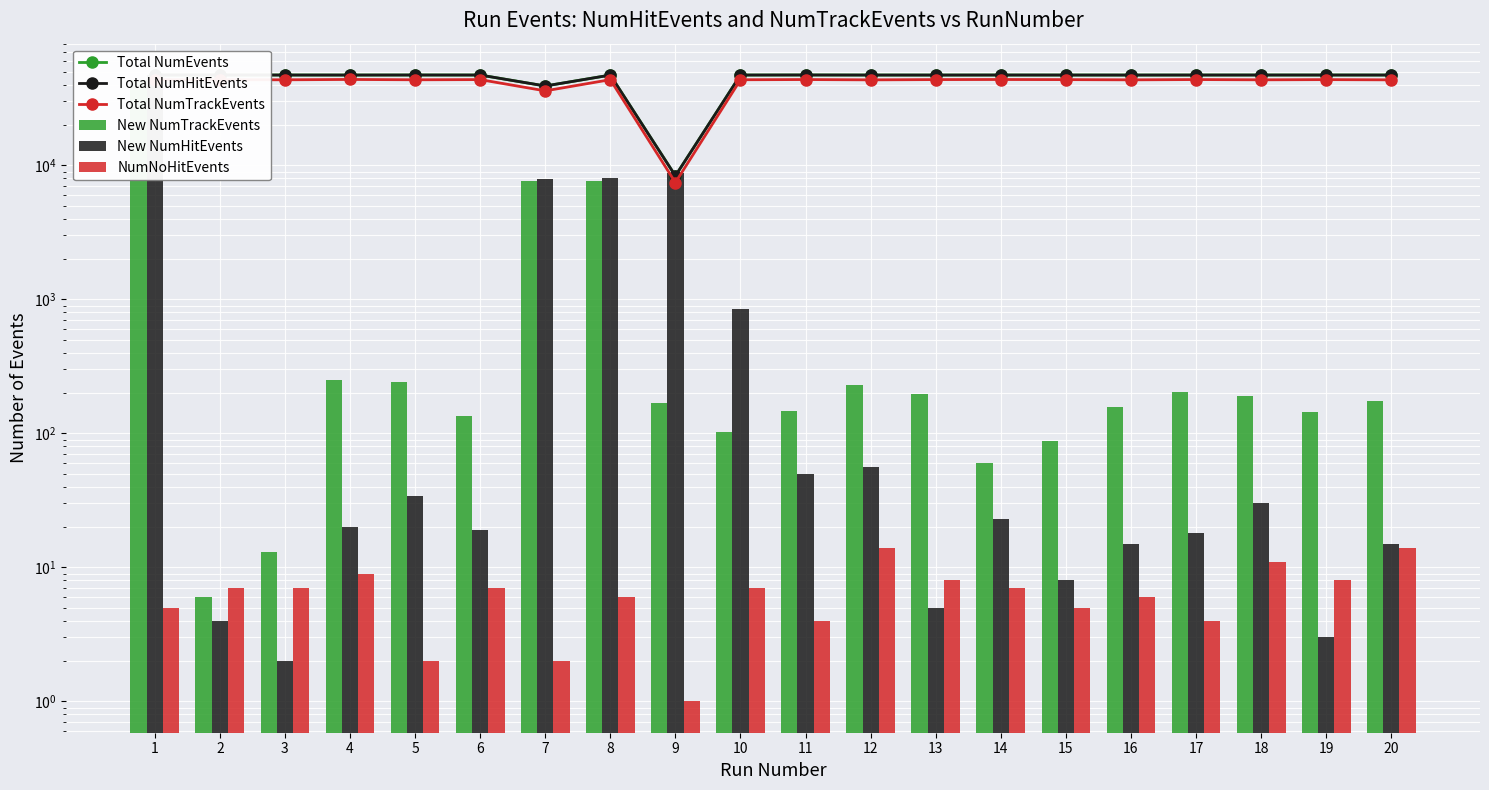

At which label does Total NumEvents reach its minimum?

9